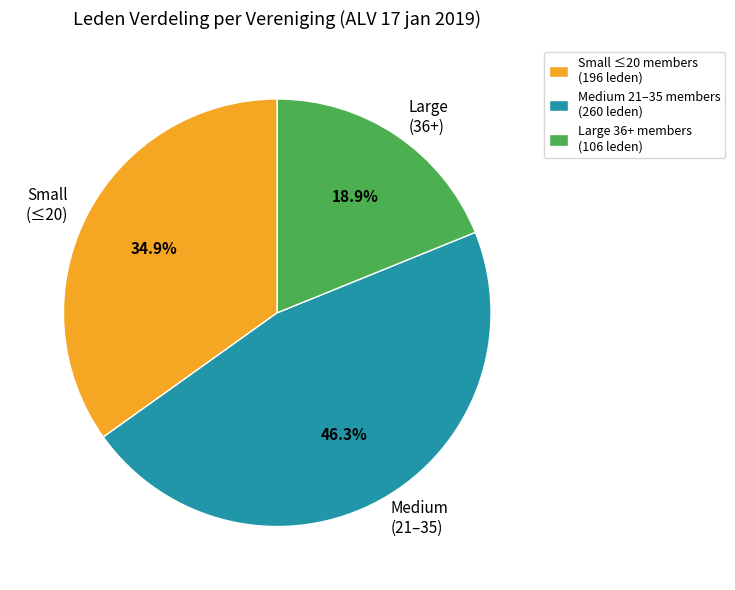

Does Large (36+) account for over 50% of the chart?

No